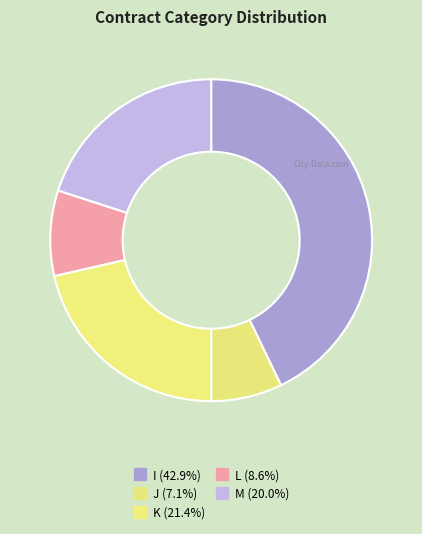

How many slices are in this pie chart?

5